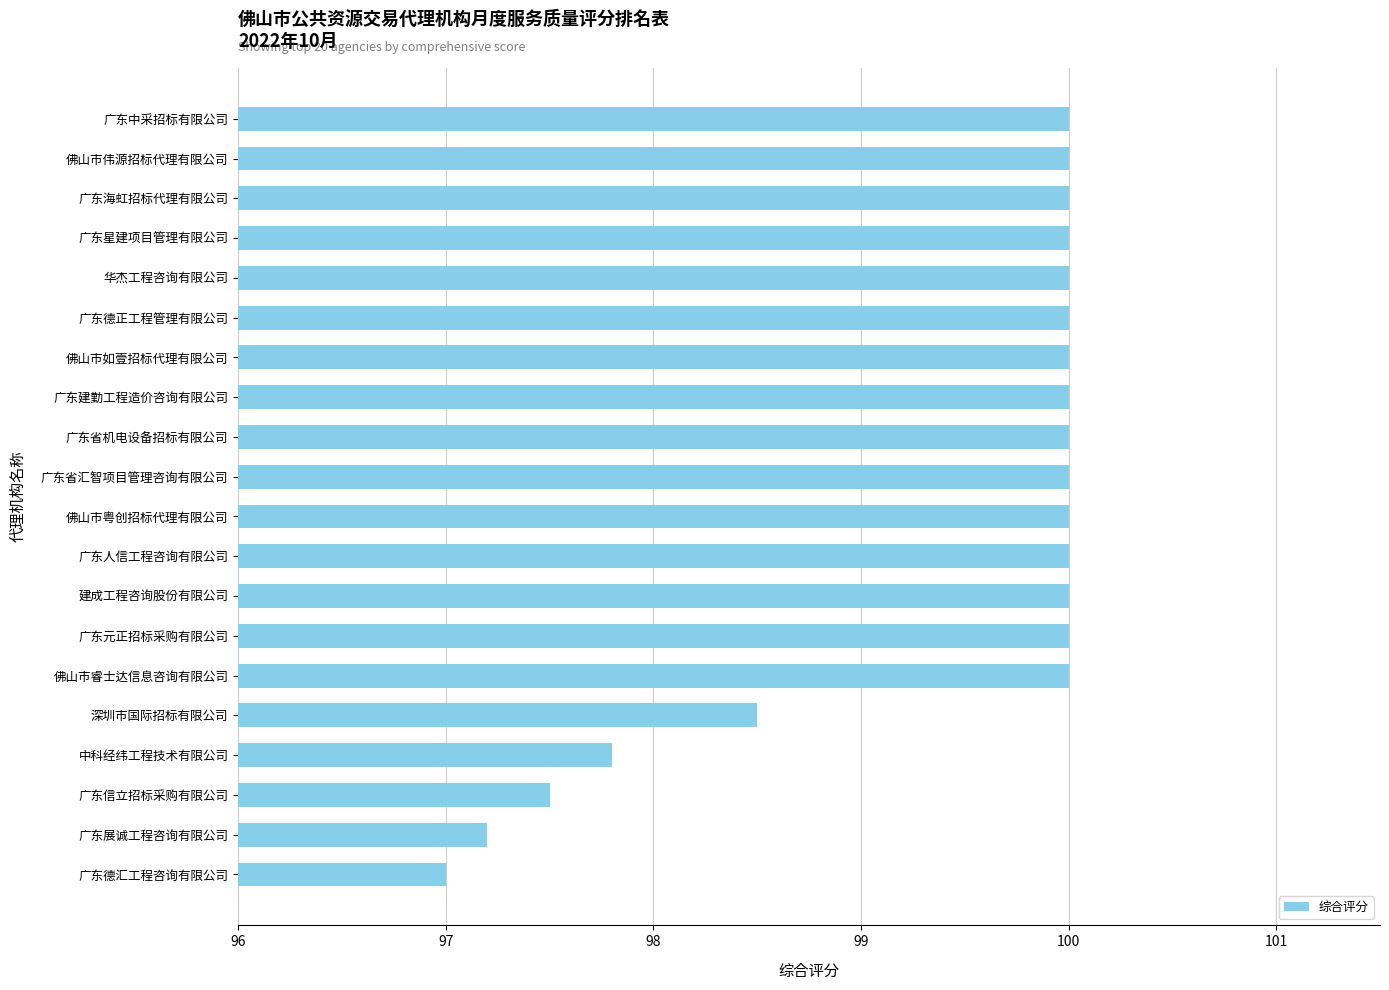

Is it true that the value at 佛山市如壹招标代理有限公司 is 100.0?

True